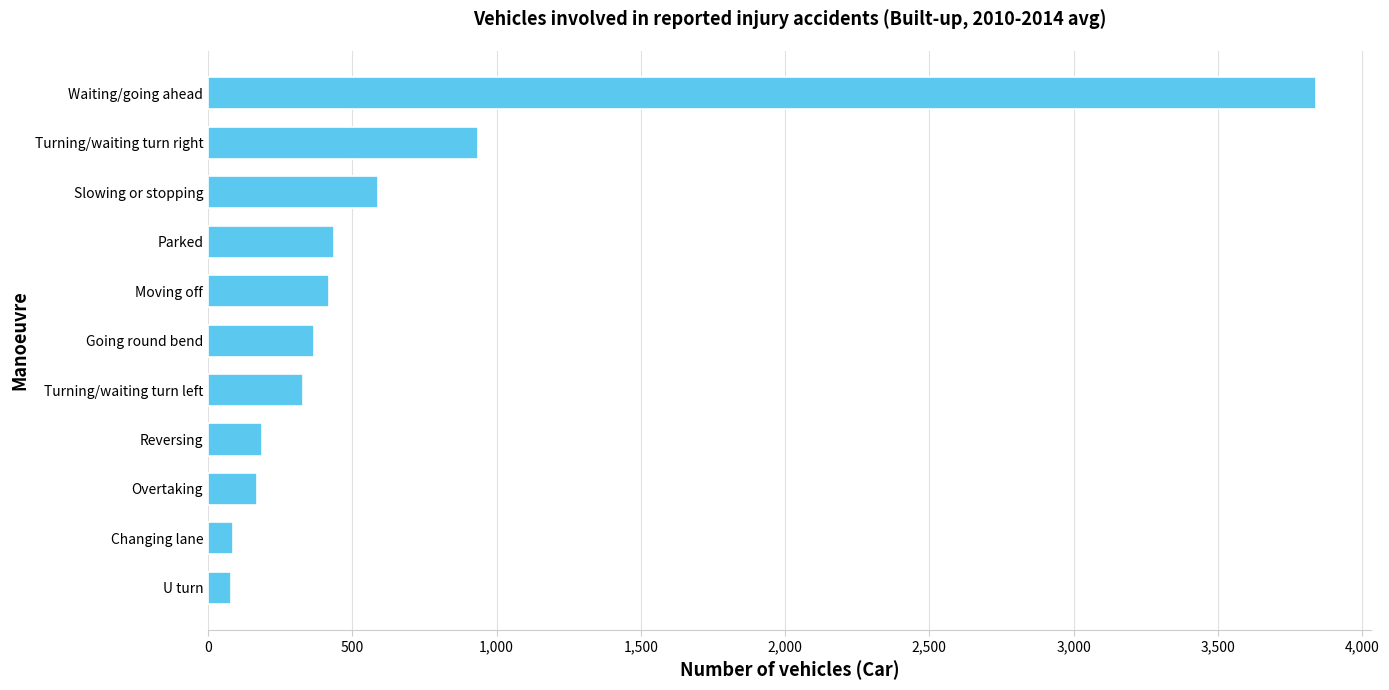

The chart shows a value of 935.0 at Turning/waiting turn right. True or false?

True